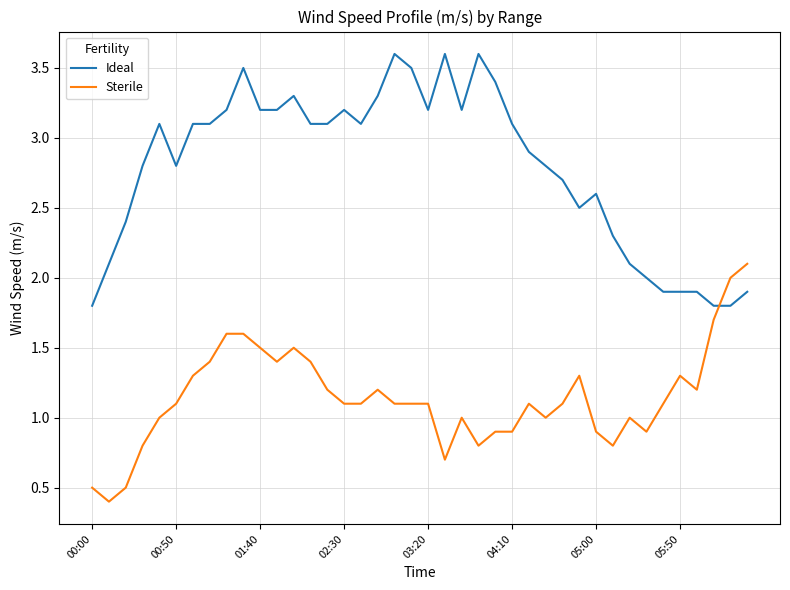

What is the difference between the maximum and minimum values in the Sterile series?

1.7